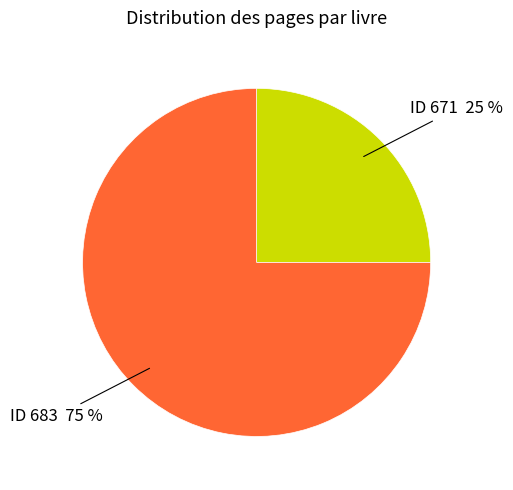

What is the largest slice in the pie chart?

ID 683